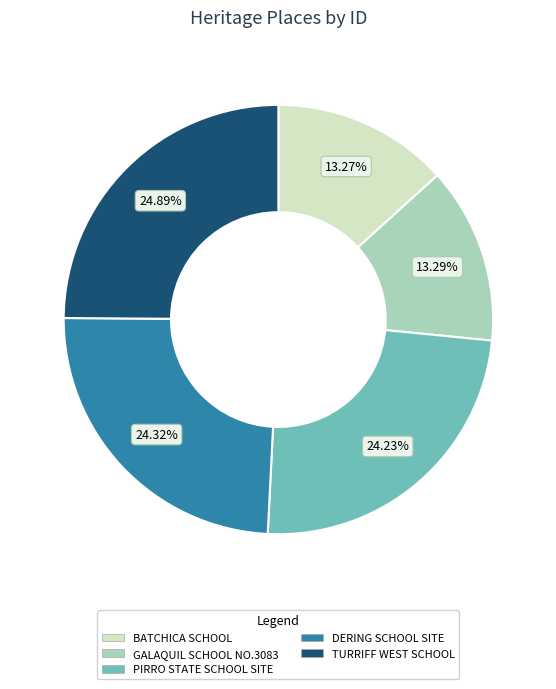

Do BATCHICA SCHOOL and DERING SCHOOL SITE together represent more than half of the pie?

No